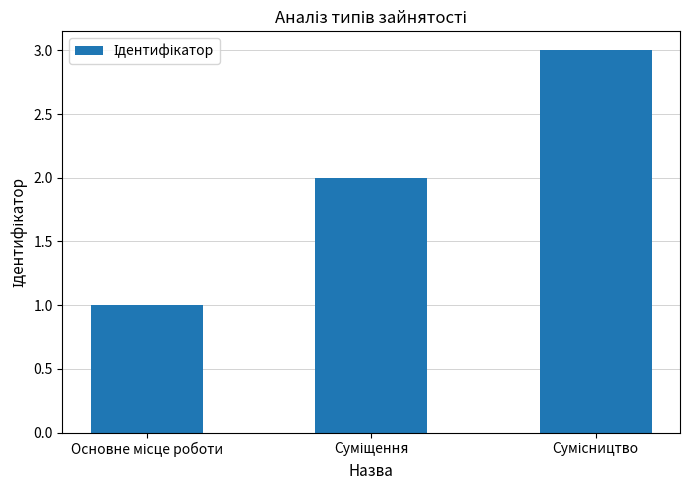

What is the greatest value displayed?

3